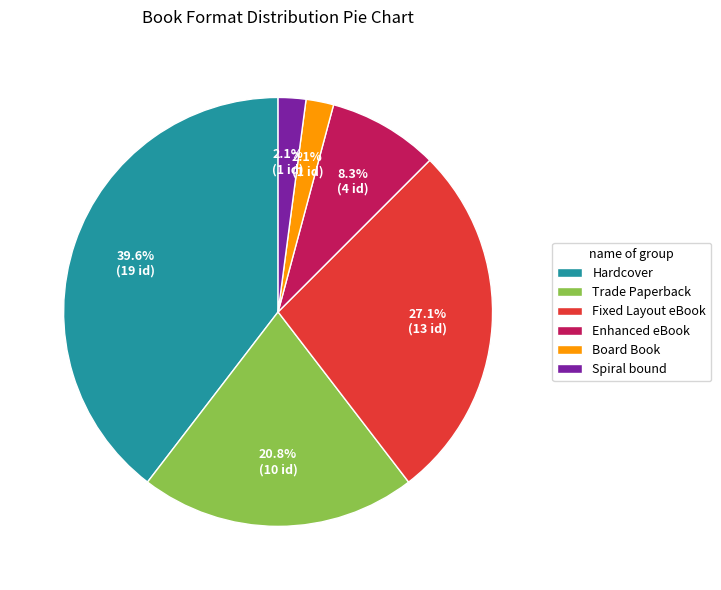

Is there a majority slice in this chart?

No